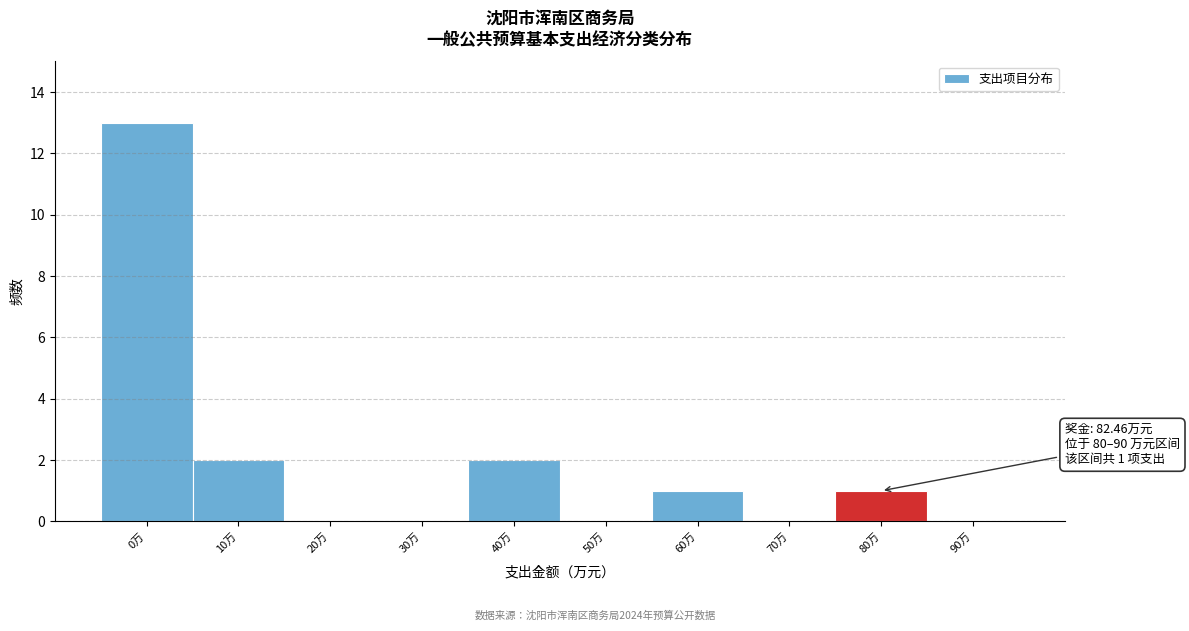

Reading left to right, what are all the values shown in this chart?

0万=13	10万=2	20万=0	30万=0	40万=2	50万=0	60万=1	70万=0	80万=1	90万=0